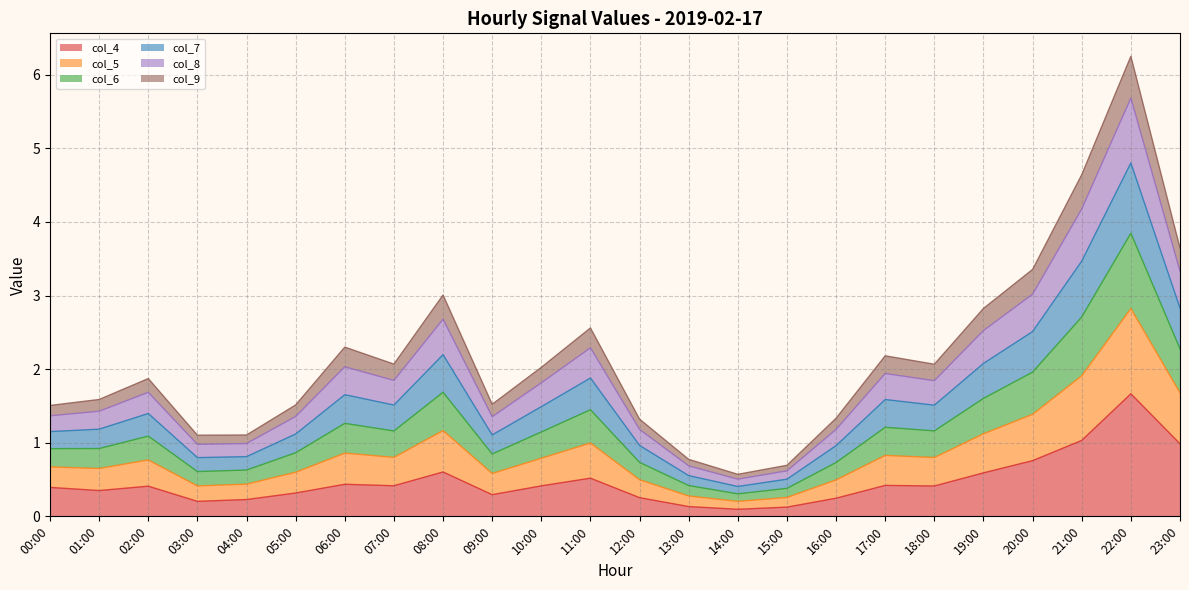

Which category has the lowest value in the col_7 series?

14:00